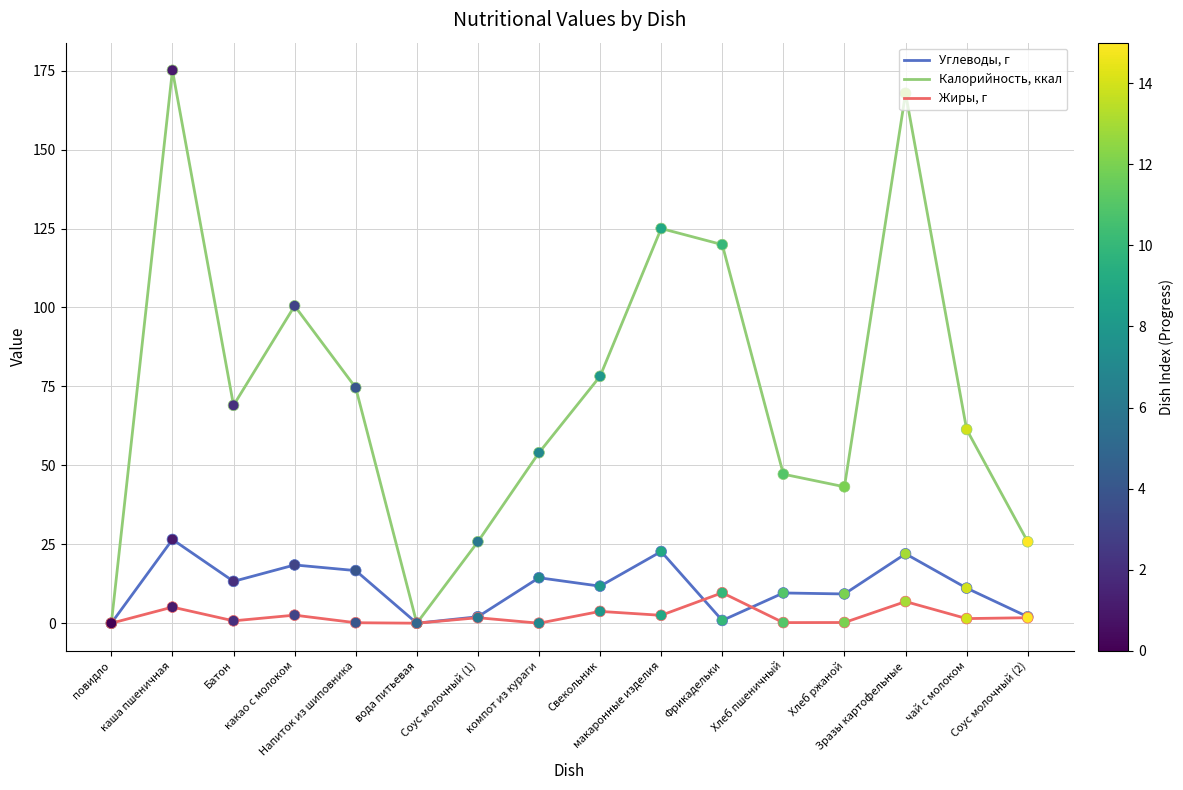

What are all the series names shown in the legend?

Углеводы, г, Калорийность, ккал, Жиры, г